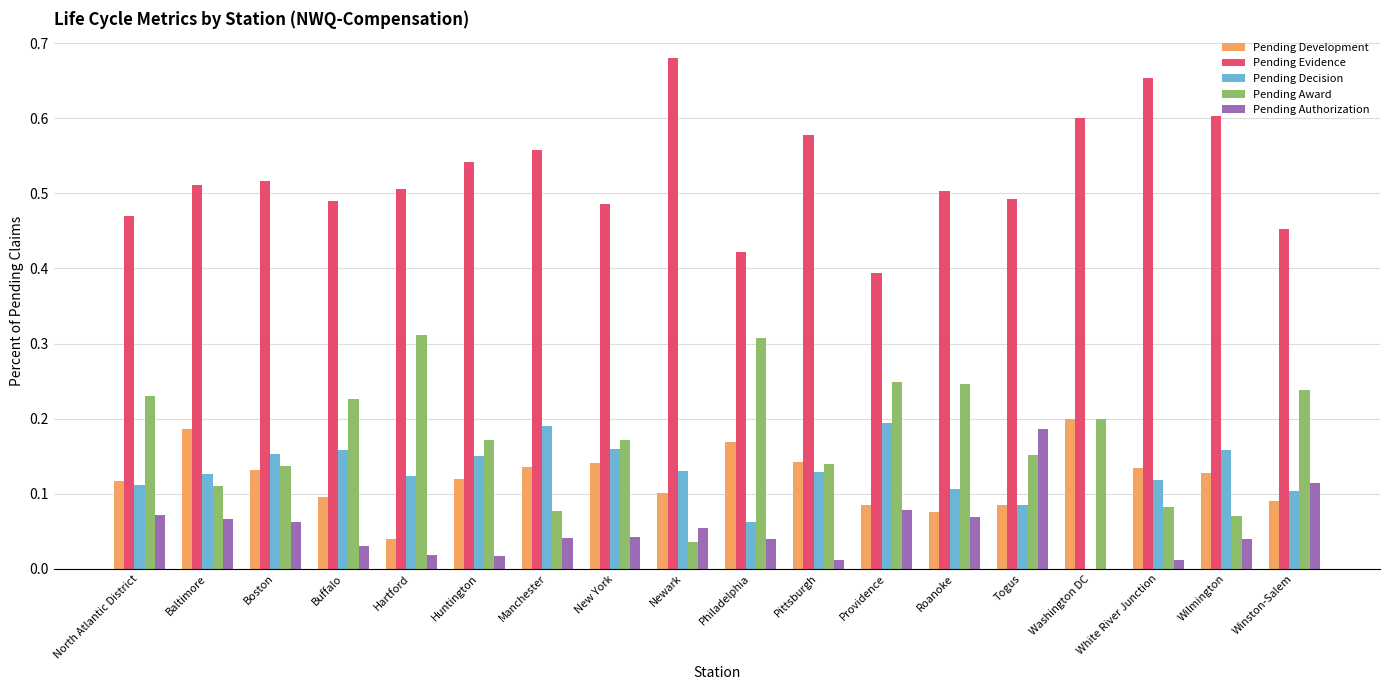

The value of Pending Evidence at Baltimore is 0.5. True or false?

True